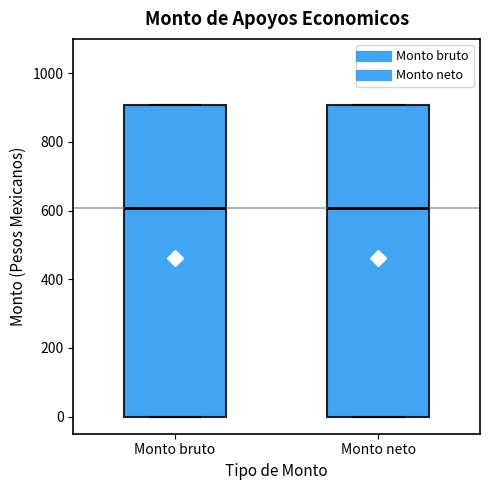

Where does the median line of the box for Monto bruto sit on the y-axis? The values are not printed on the chart, so give them approximately, as read against the axis.

600